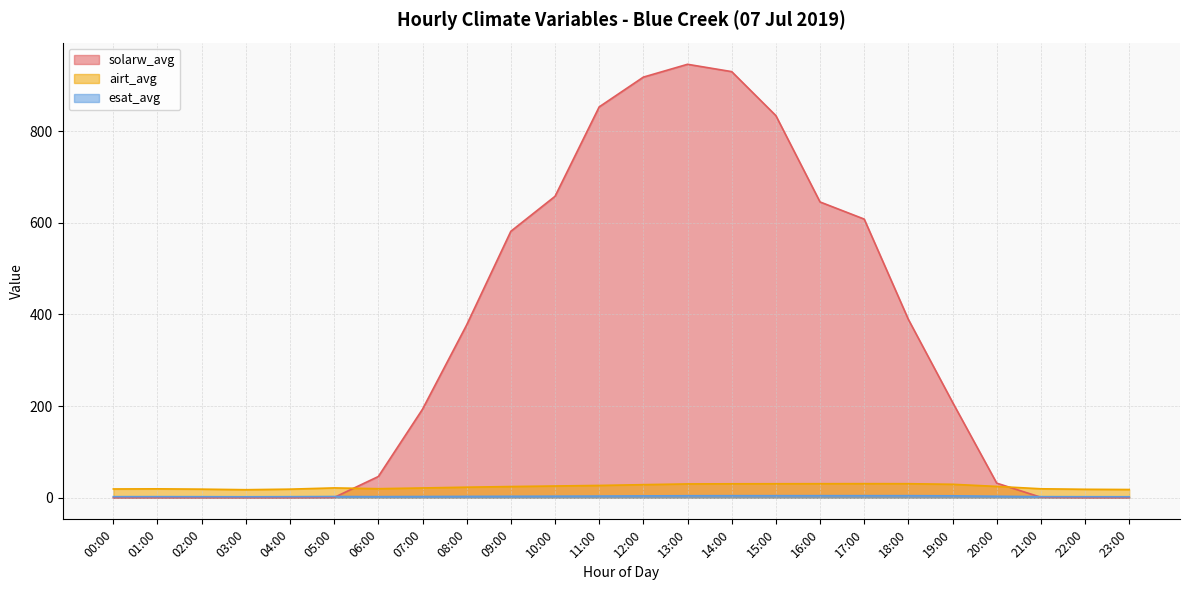

Rank the series at 13:00 from highest to lowest value.

solarw_avg, airt_avg, esat_avg